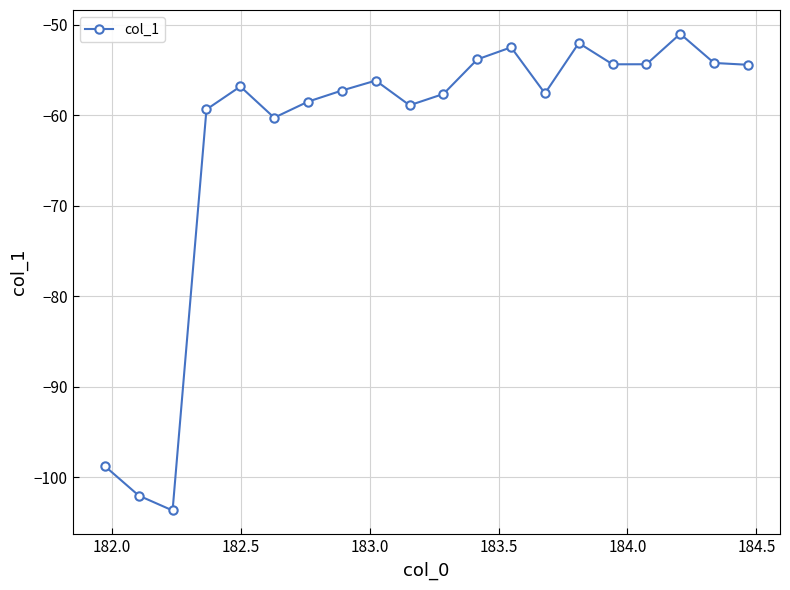

Count the number of categories in the chart.

20